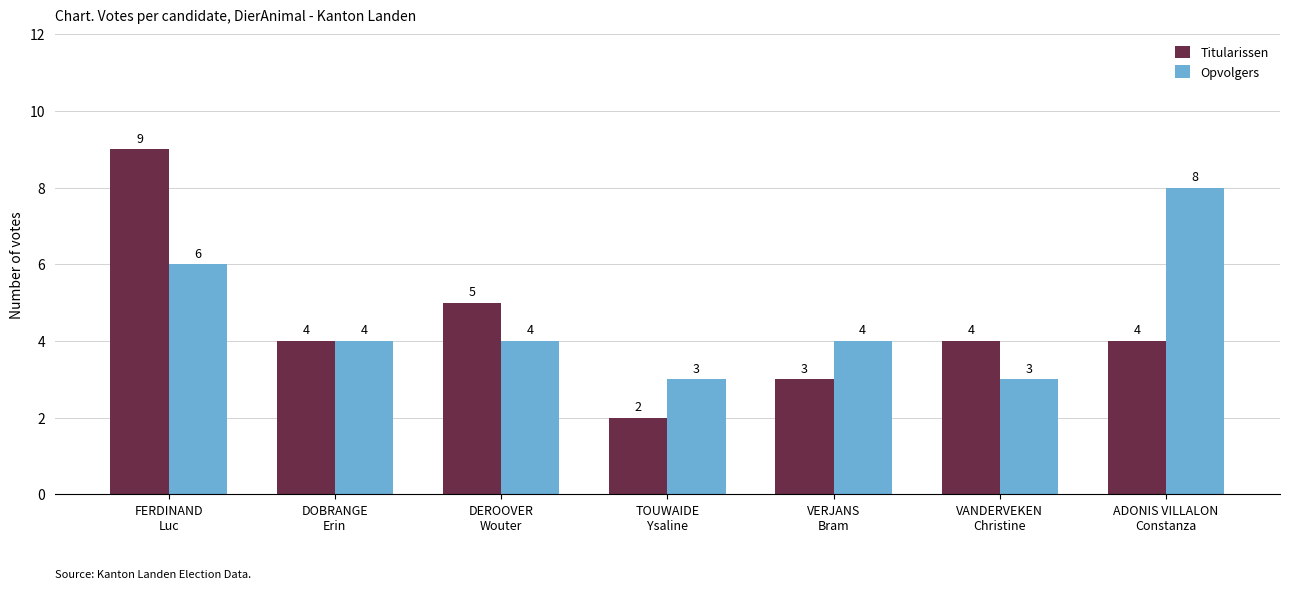

Are the bars horizontal?

No